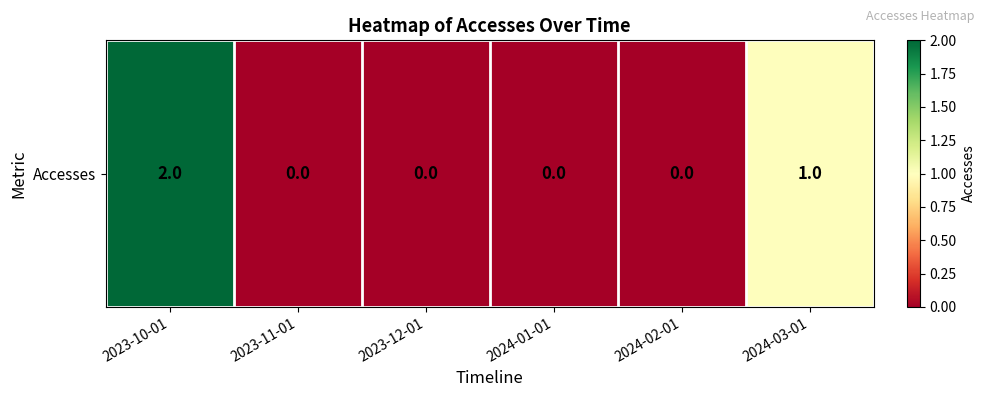

List the labels in order of value, largest first.

2023-10-01, 2024-03-01, 2023-11-01, 2023-12-01, 2024-01-01, 2024-02-01